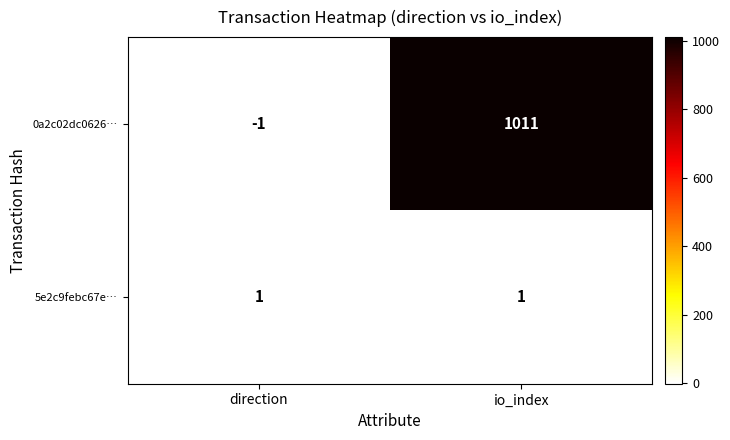

Which series has the widest spread of values?

0a2c02dc0626…